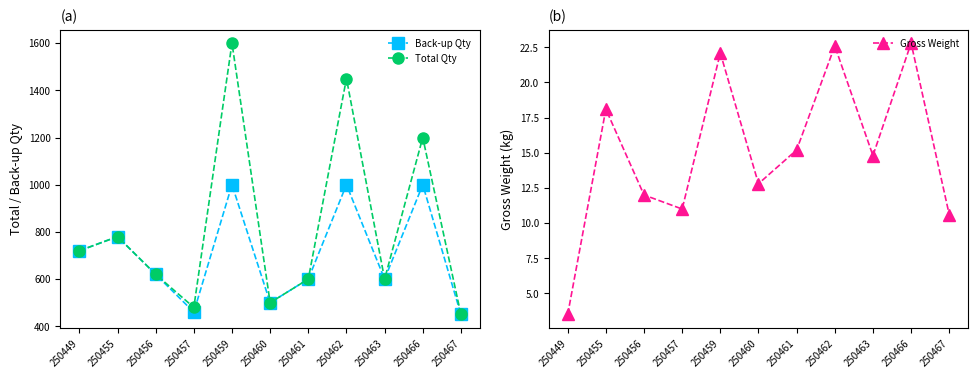

How many values in the Total Qty series are below 620?

5